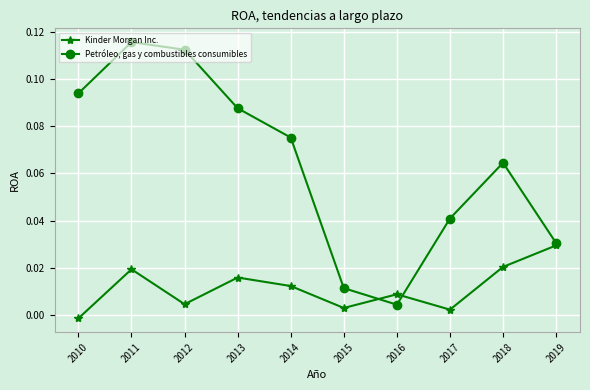

Where do Kinder Morgan Inc. and Petróleo, gas y combustibles consumibles first cross each other?

2015 and 2016